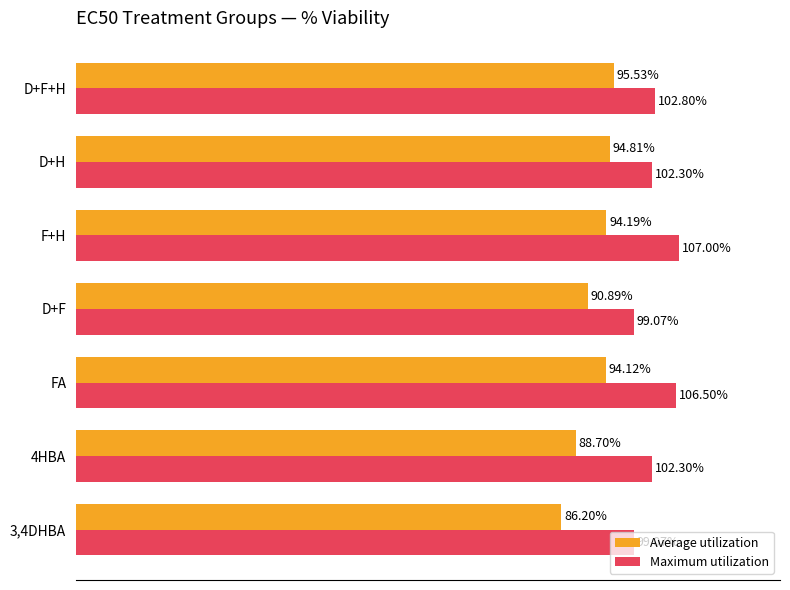

At which category does the chart reach its peak across all series?

F+H